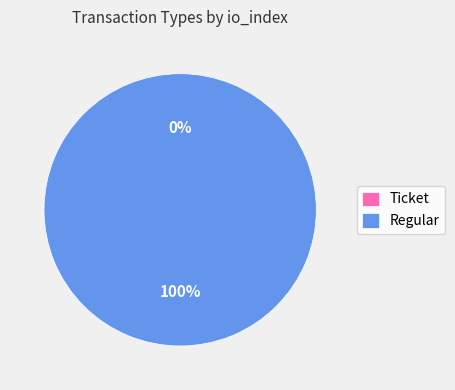

To the nearest percent, what is the average slice percentage?

50%